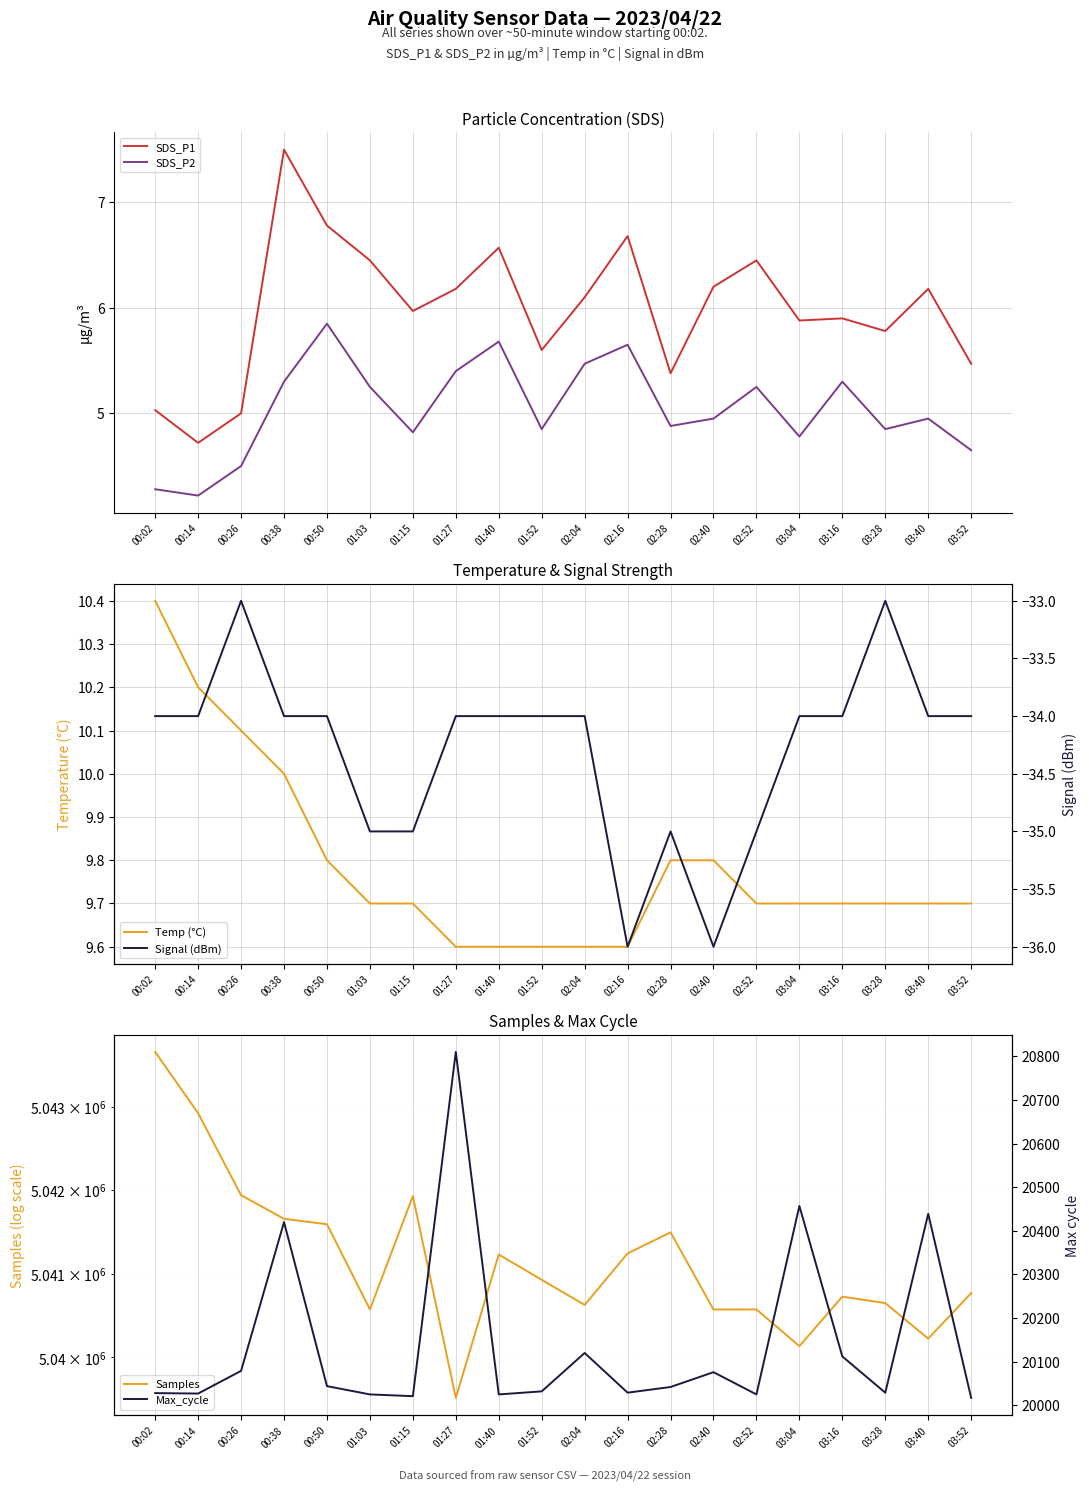

True or false: Temp (°C) and Signal (dBm) intersect in this chart.

False